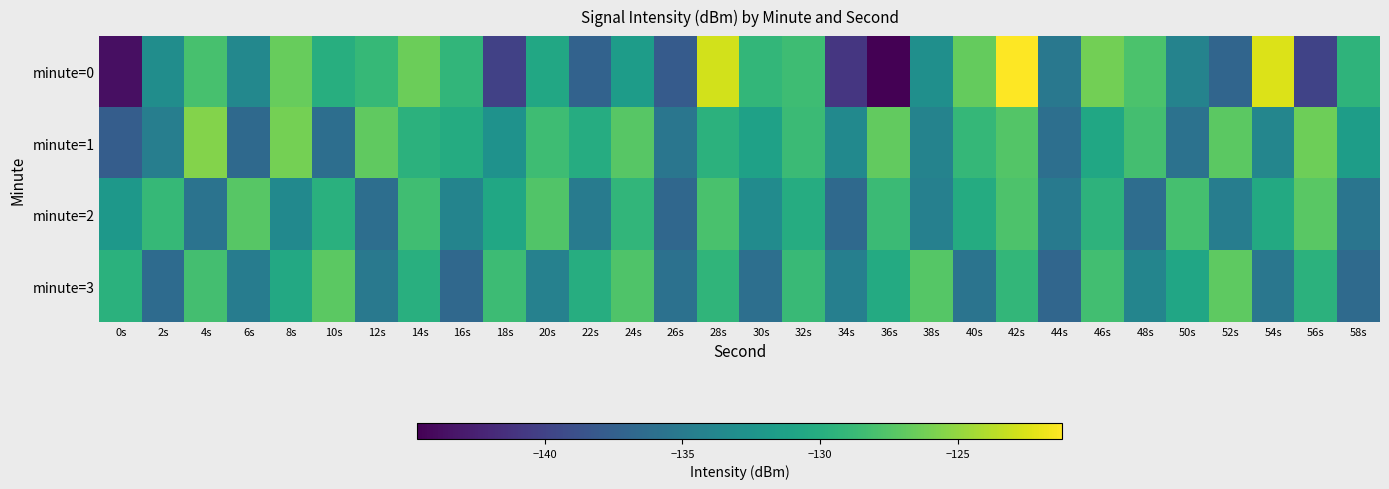

Between 18s and 24s, which is larger?

24s